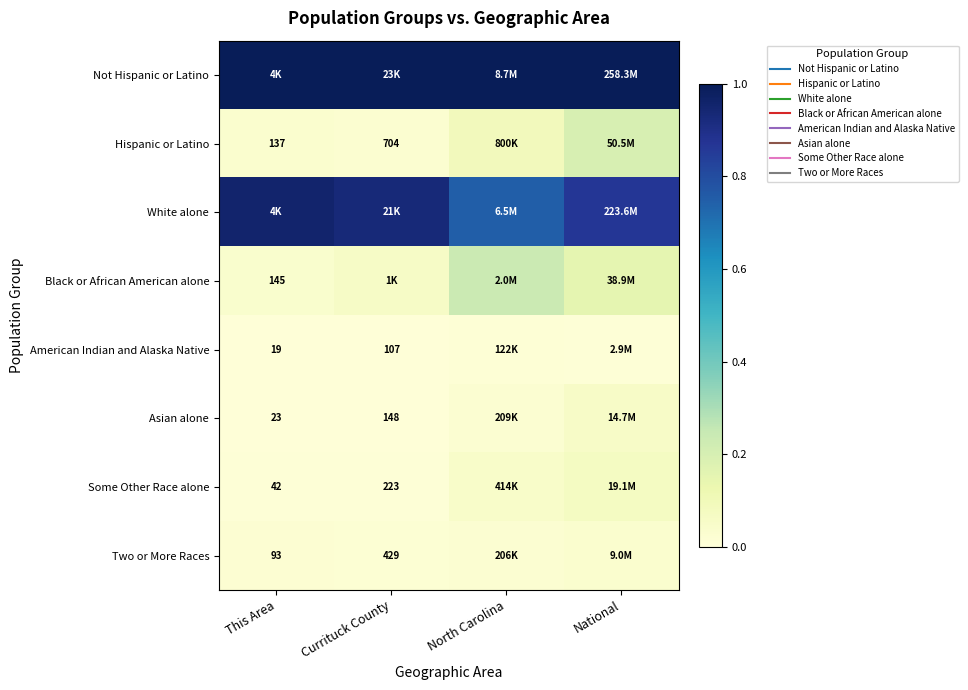

Count the number of categories in the chart.

4